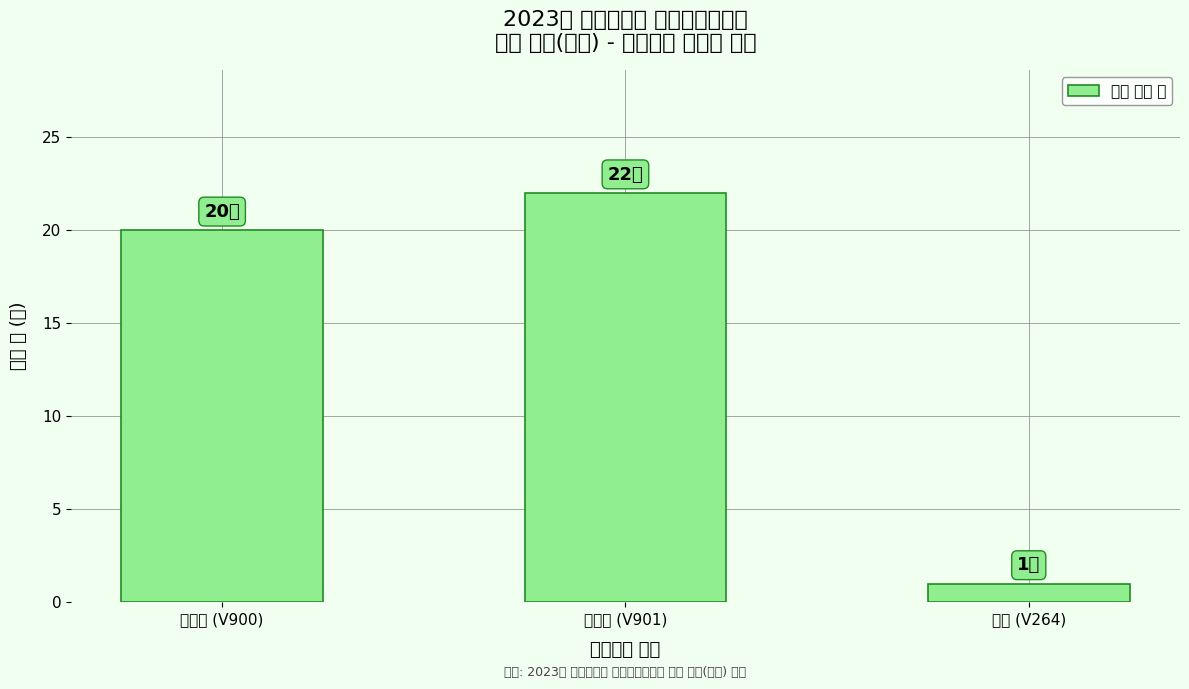

What is the sum of the values at 극희귀 (V900) and 희귀 (V264)?

21